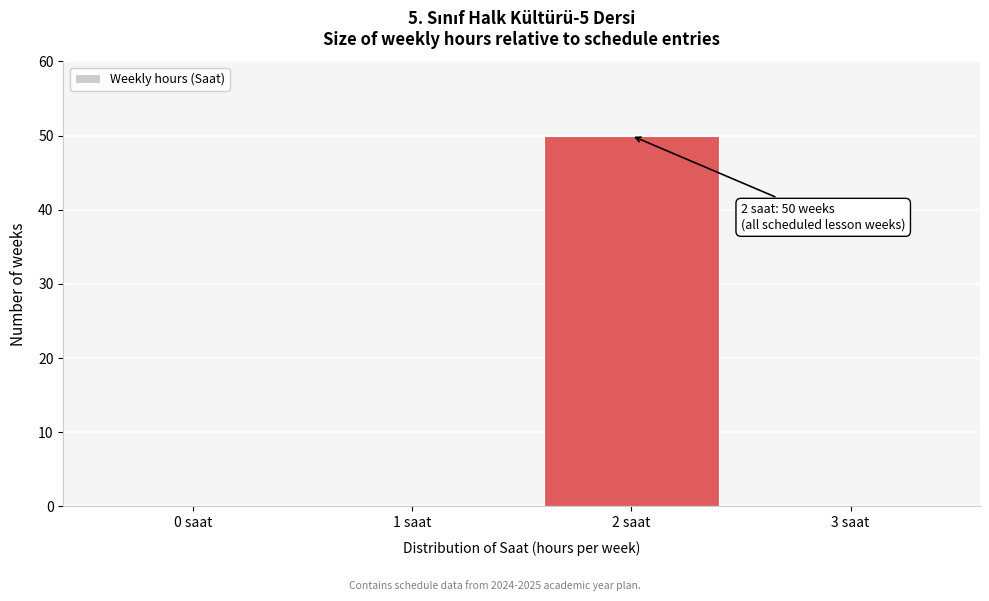

Reading left to right, what are all the values shown in this chart?

0 saat=0	1 saat=0	2 saat=50	3 saat=0